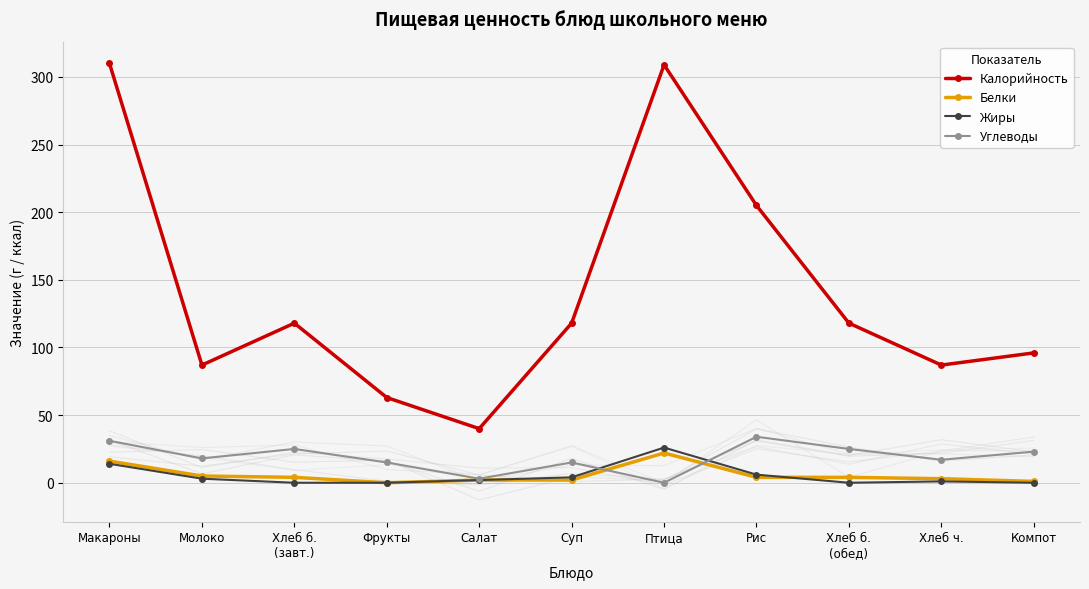

What is the greatest value displayed?

310